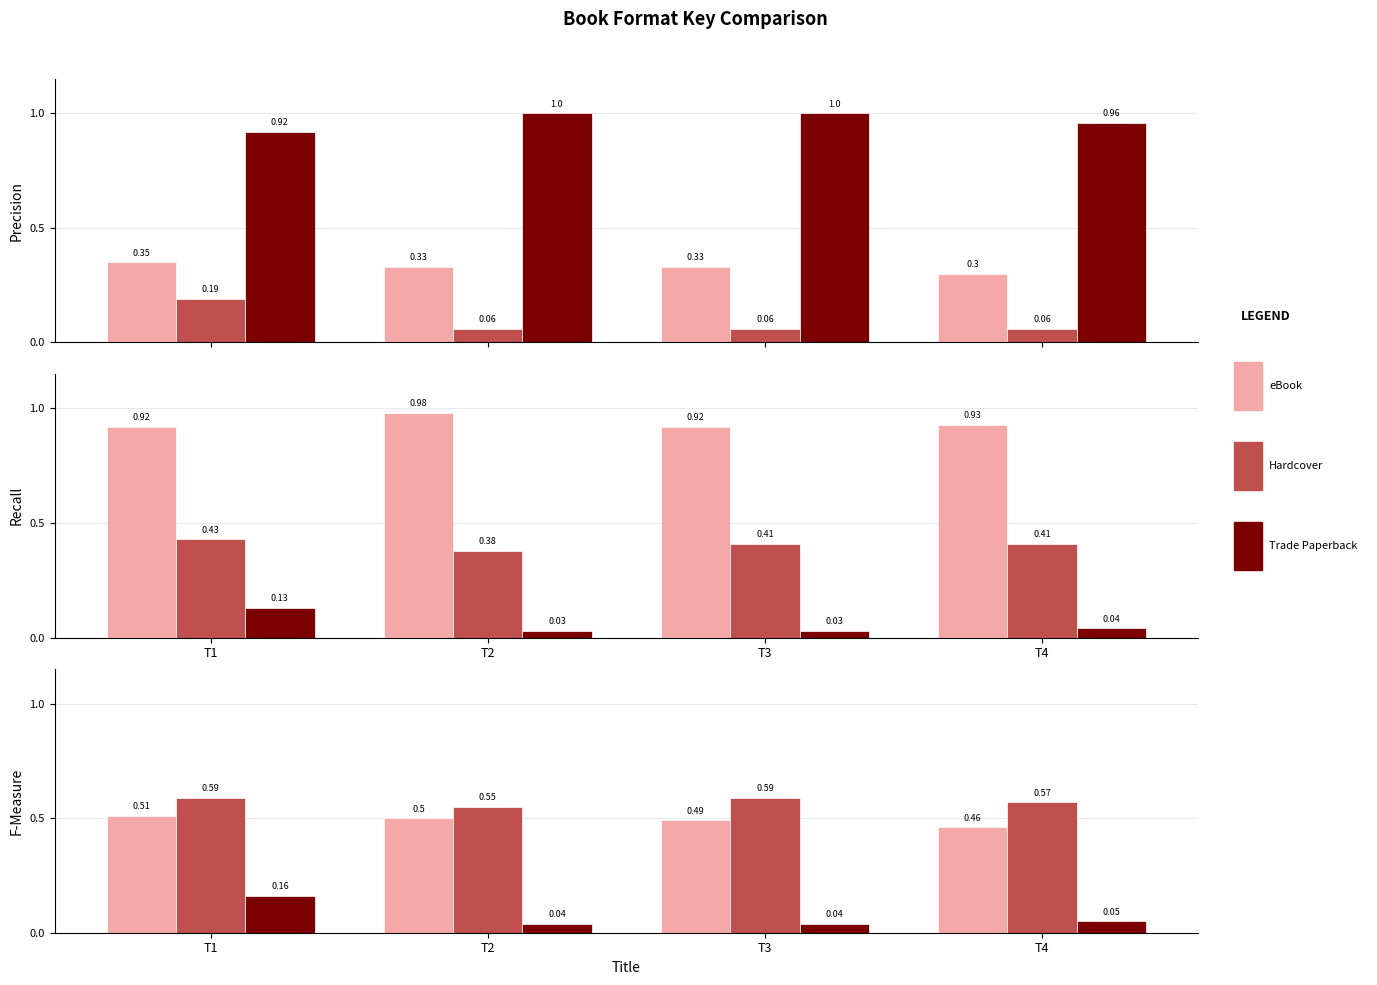

What is the value of the Hardcover bar at the 1st from the left?

0.6